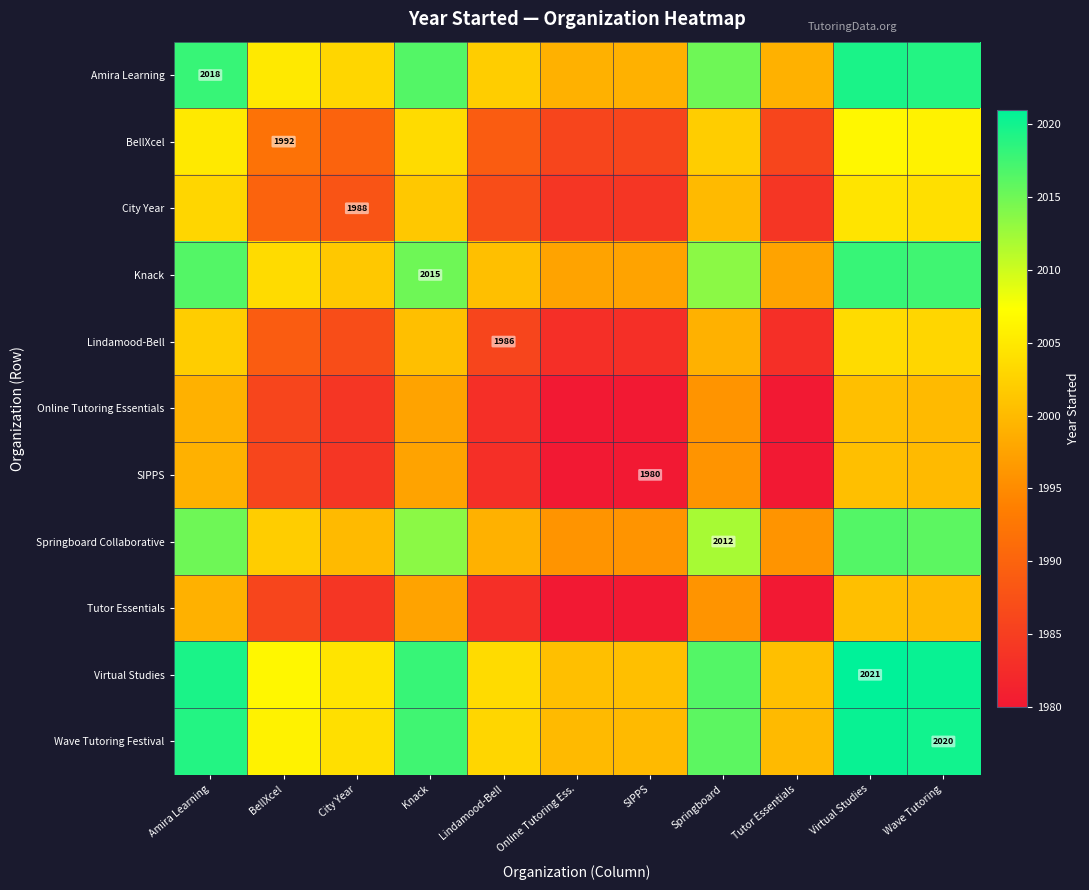

Read the Lindamood-Bell value at SIPPS.

1983.0